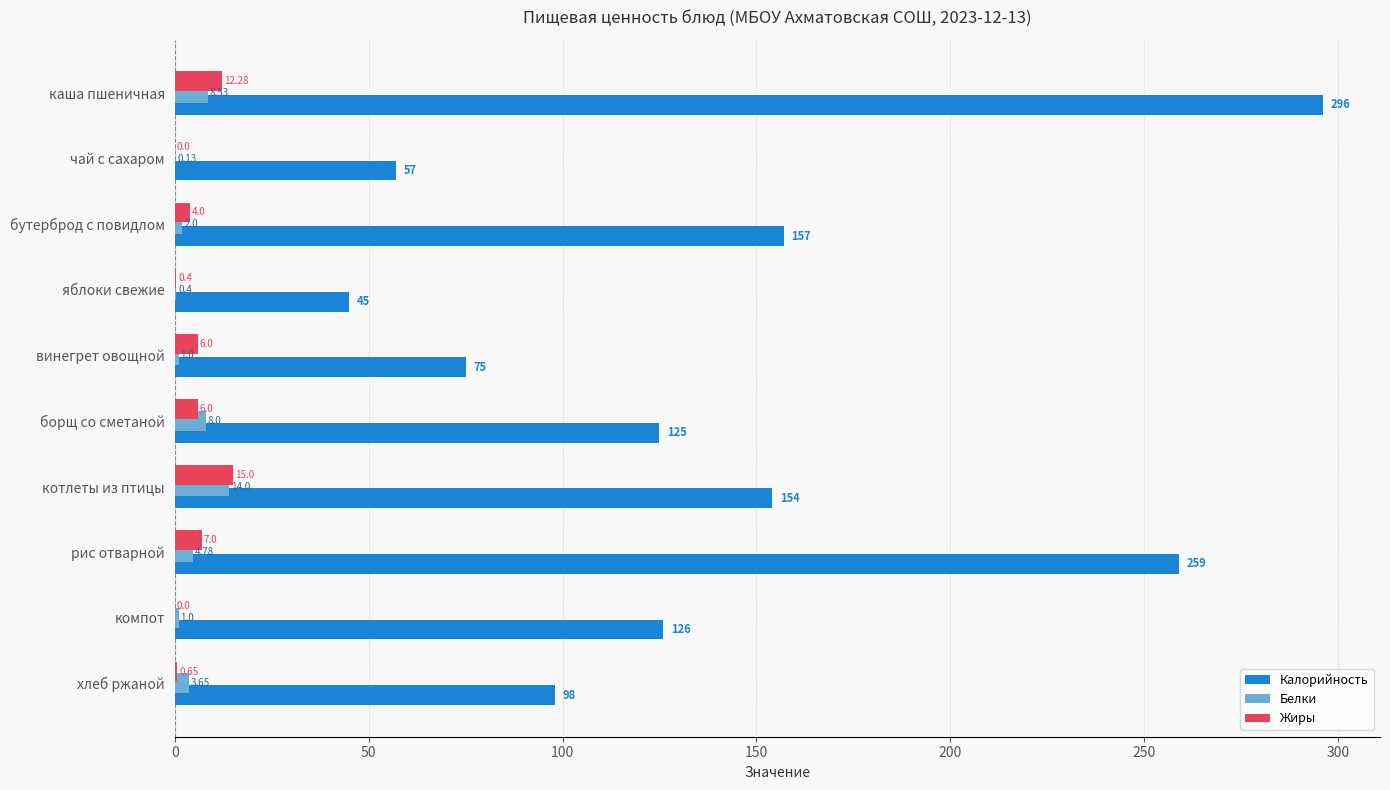

Which series changed the most between каша пшеничная and бутерброд с повидлом?

Калорийность